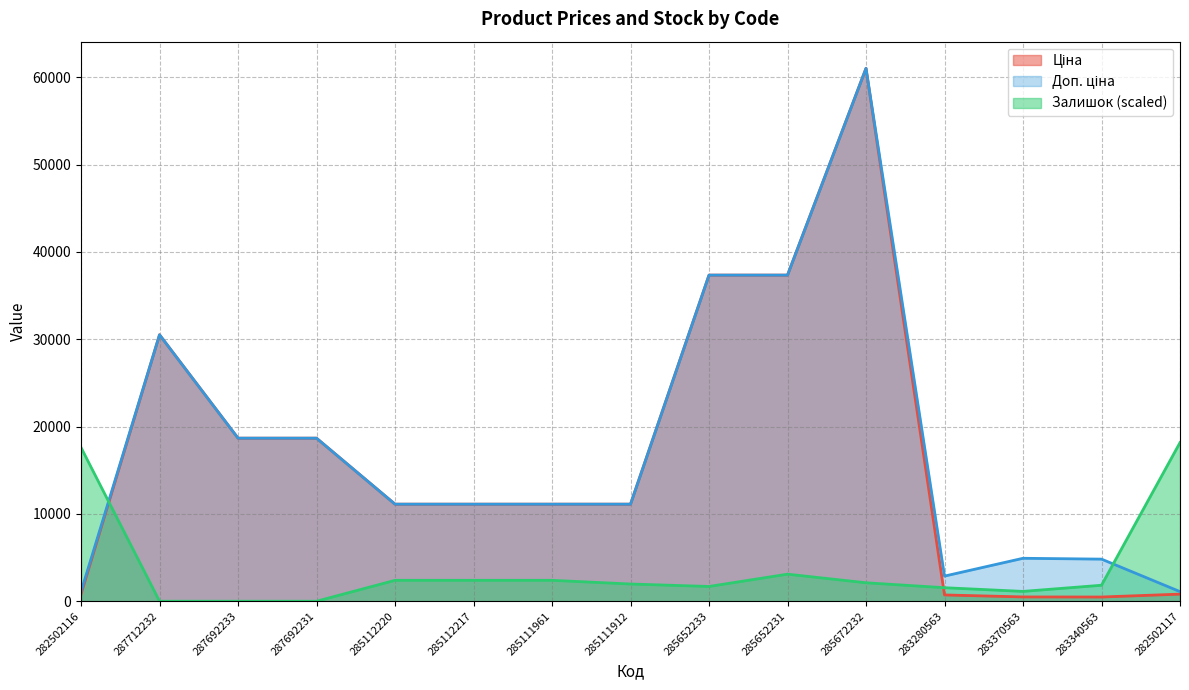

Count the number of categories in the chart.

15